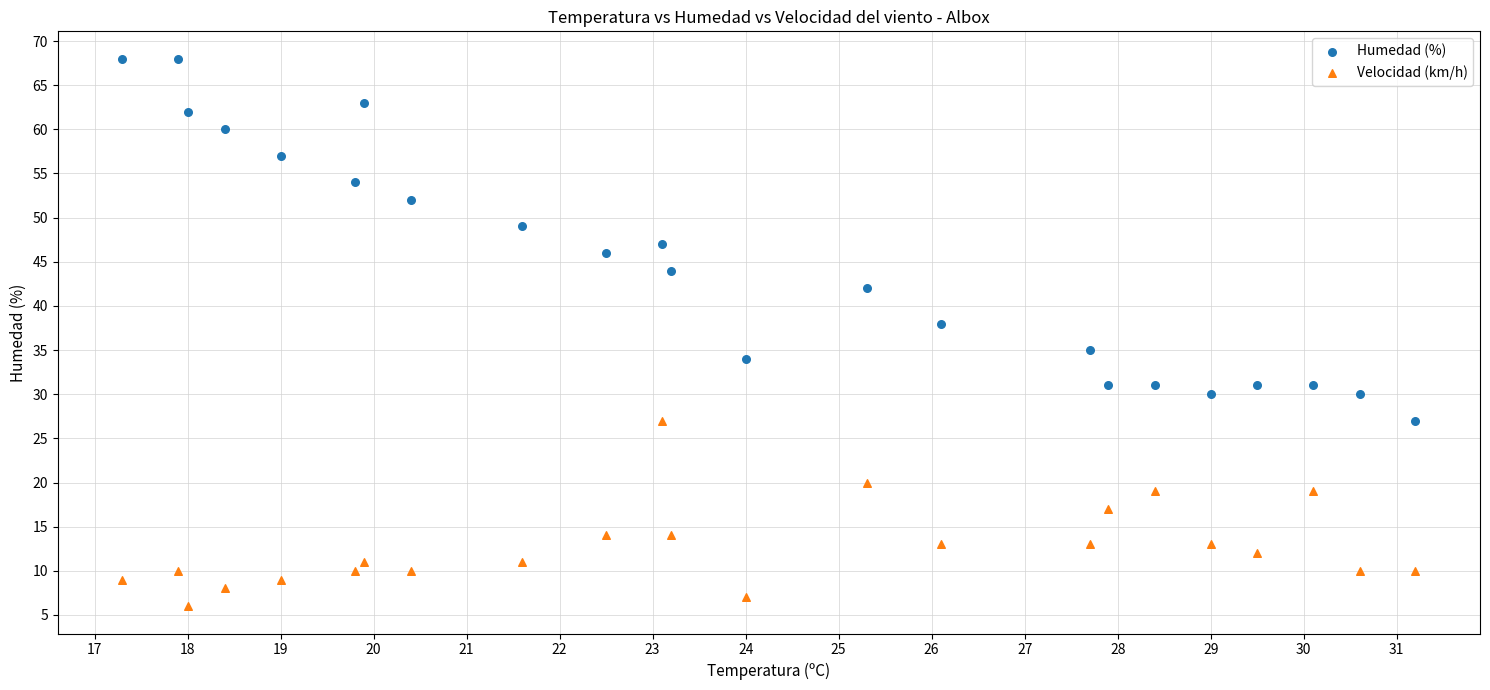

Across all series, what Y value is closest to 37?

38